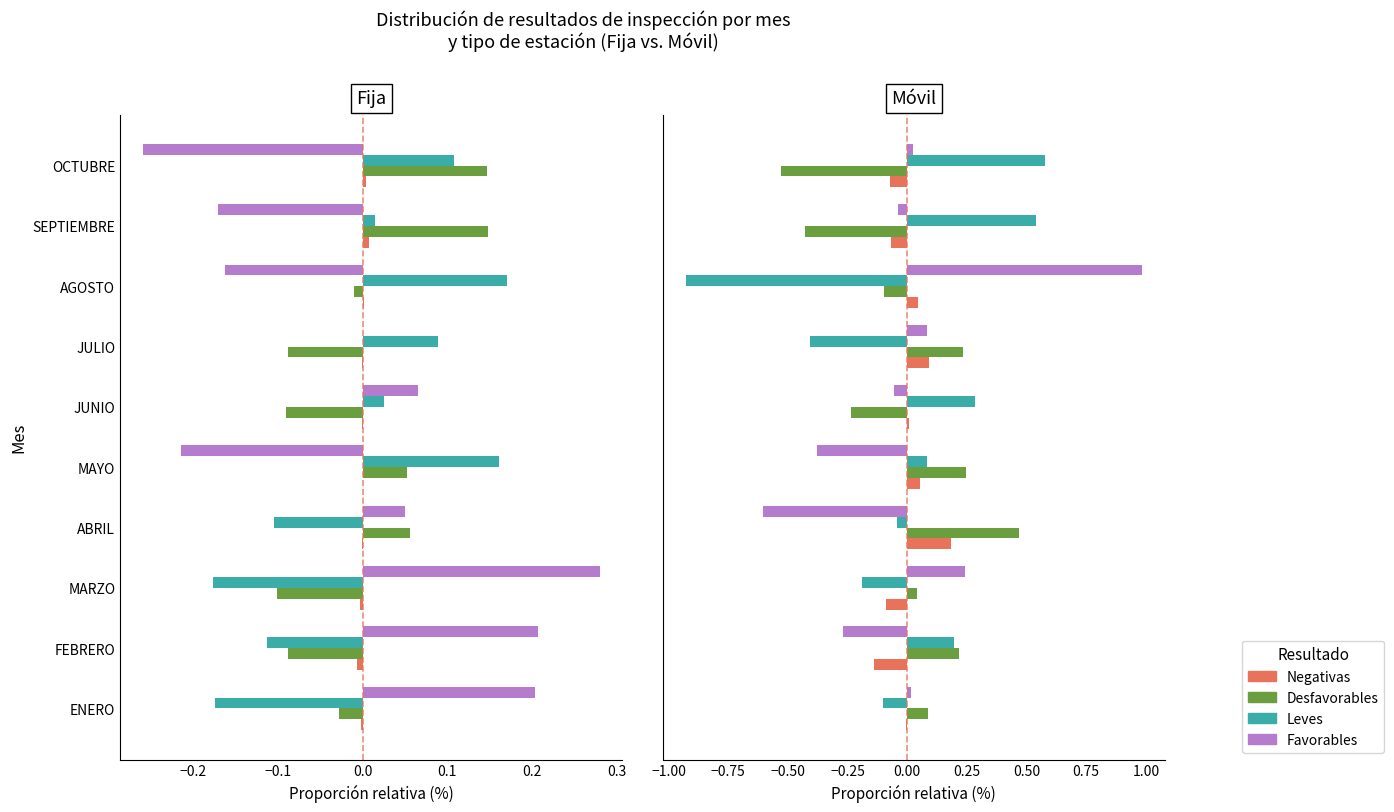

What value does the Desfavorables series have at ABRIL?

0.5